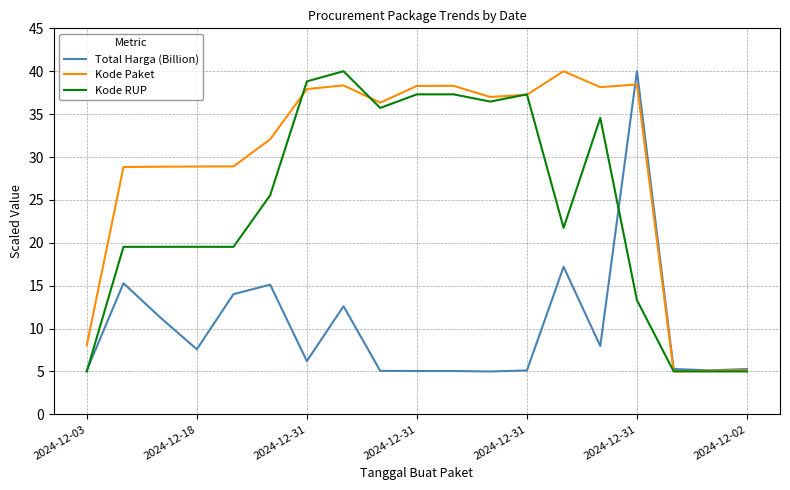

What is the smallest value displayed?

5.0